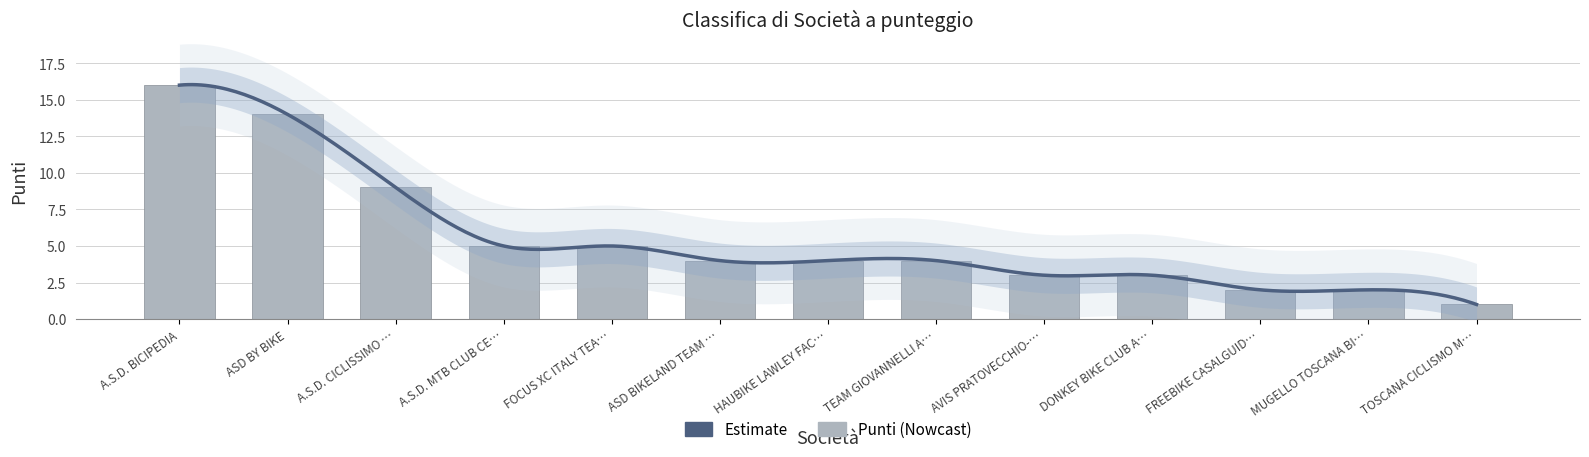

What is the change in value from FOCUS XC ITALY TEA… to ASD BIKELAND TEAM …?

-1